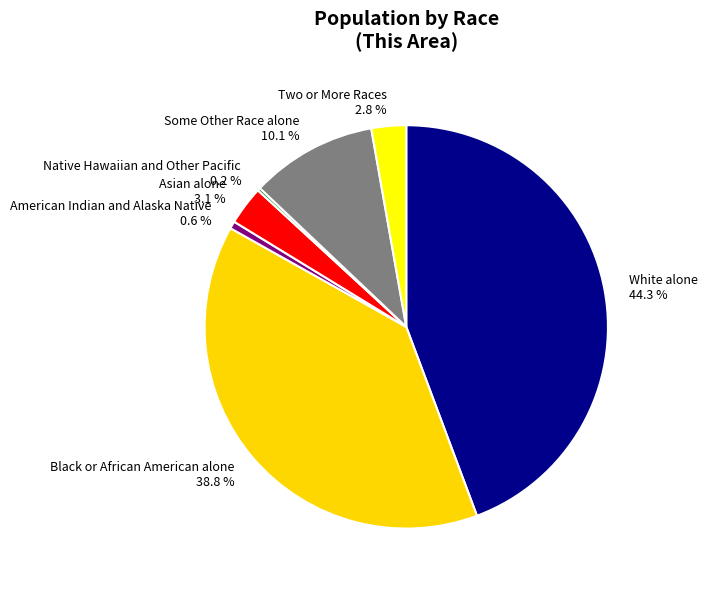

Between Some Other Race alone and Asian alone, which is larger?

Some Other Race alone